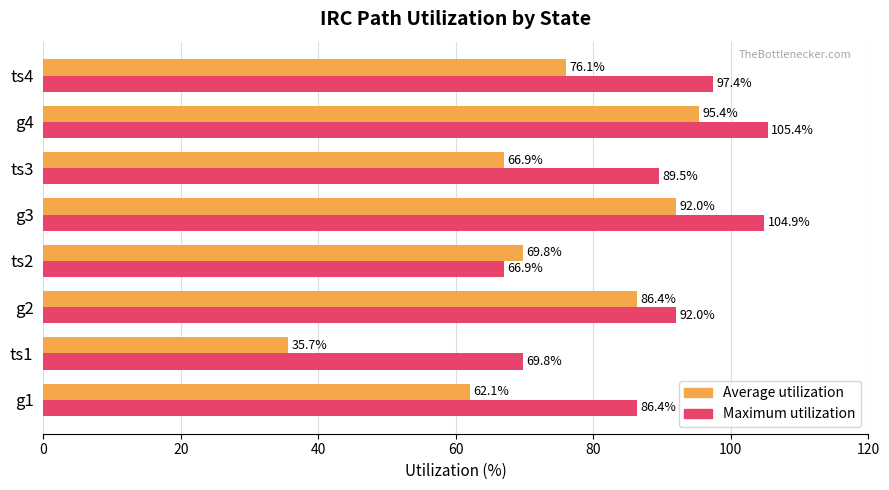

True or false: Maximum utilization has a value of 139.8 at g1.

False